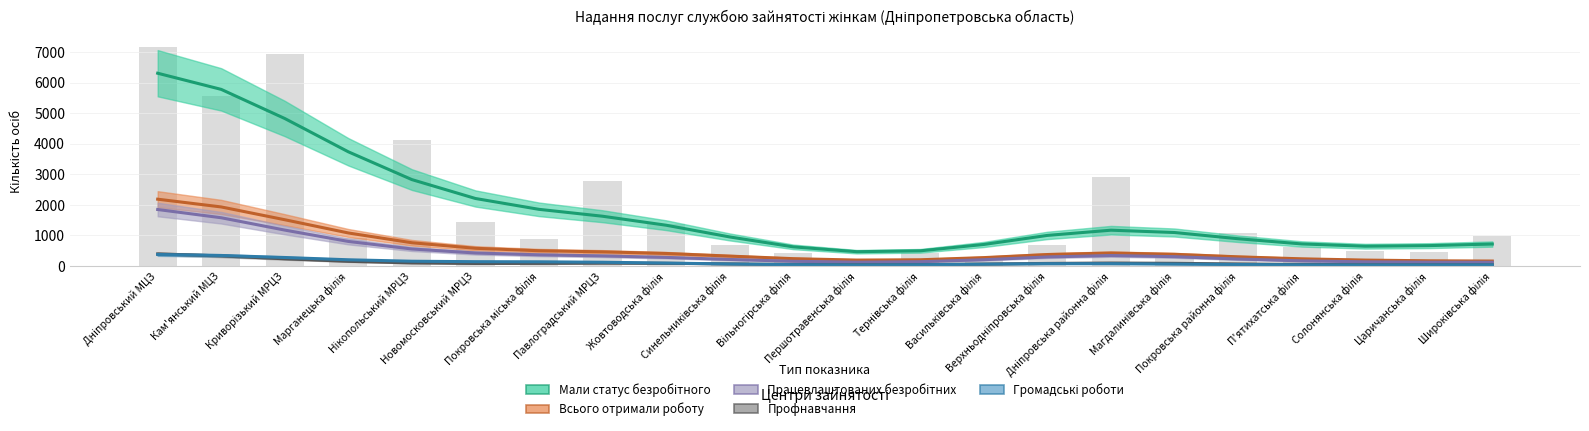

What is the label of the 2nd bar from the left?

Кам'янський МЦЗ